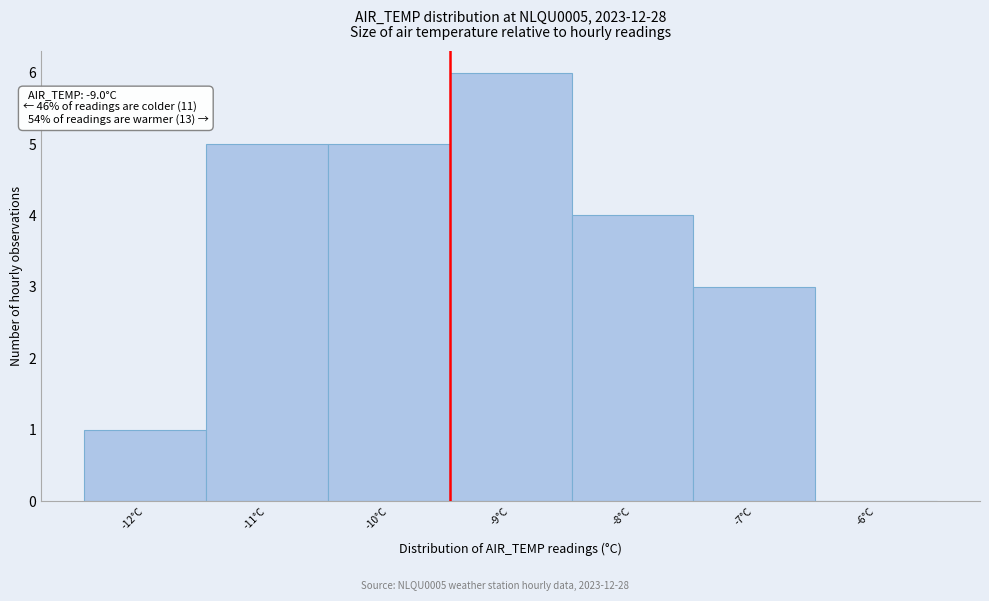

Reading right to left, list all the values displayed in this chart.

-6°C=0	-7°C=3	-8°C=4	-9°C=6	-10°C=5	-11°C=5	-12°C=1